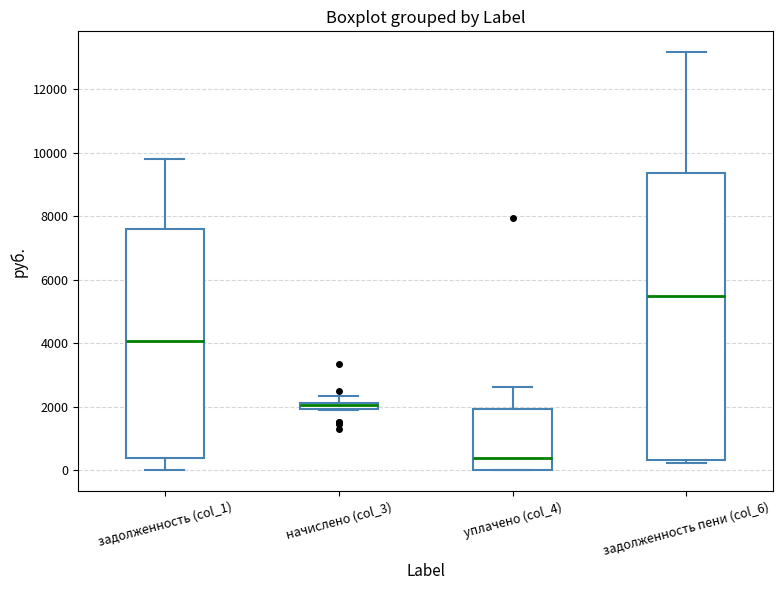

Which box is the tallest, from its lower edge to its upper edge?

задолженность пени (col_6)